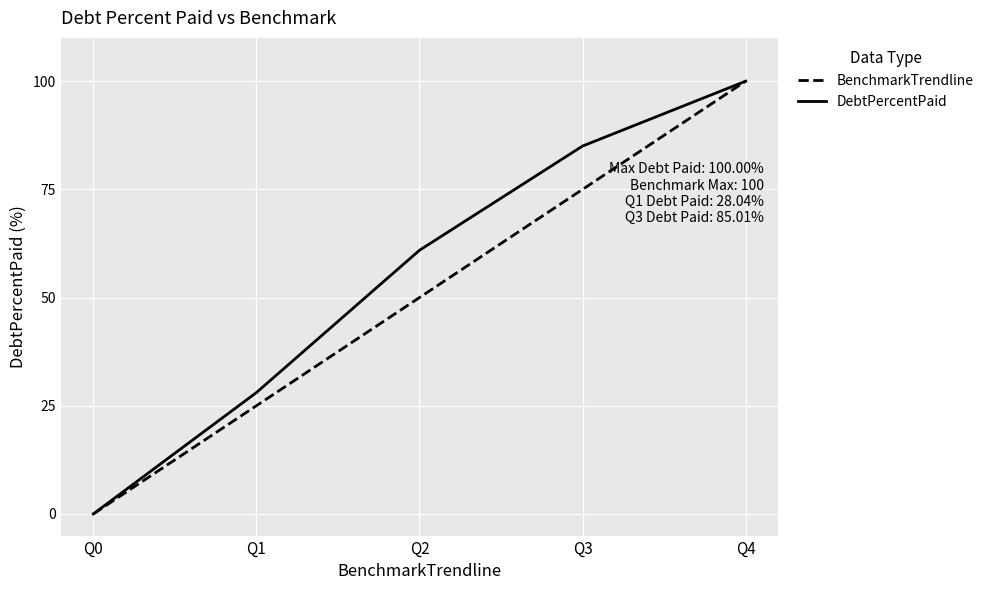

List the series in order of their overall mean, lowest first.

BenchmarkTrendline, DebtPercentPaid